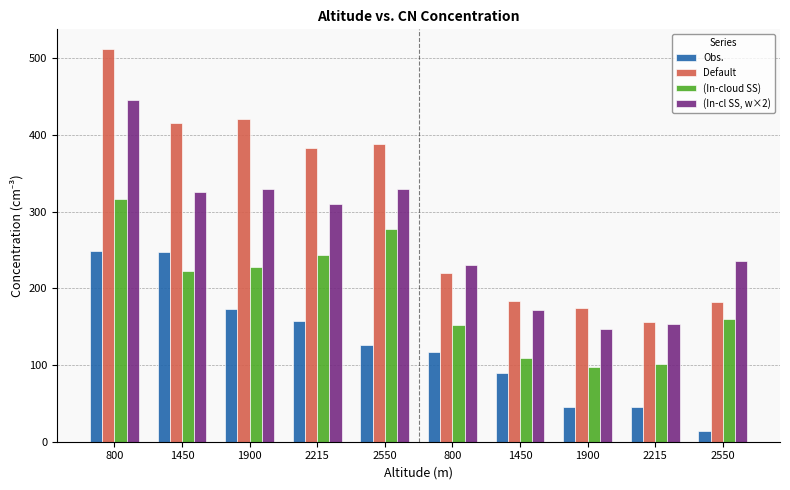

Are the bars grouped side by side (vs. stacked)?

Yes